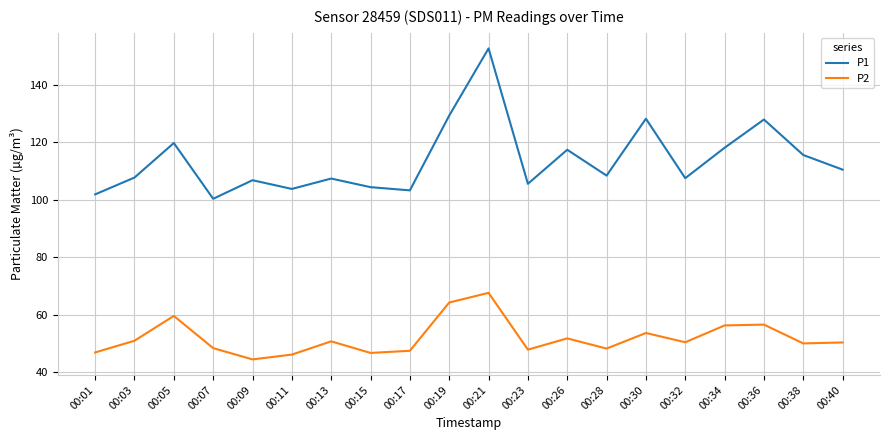

Which category has the highest value across all series?

00:21